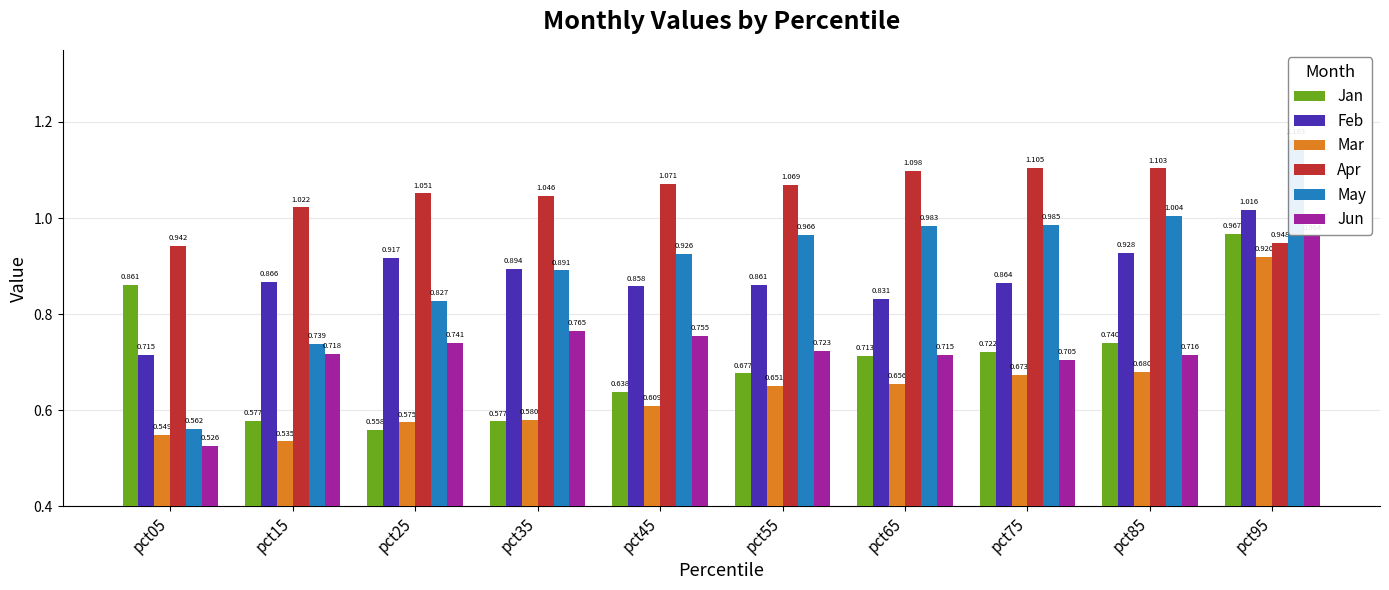

Which has a higher value, pct75 or pct25?

pct75